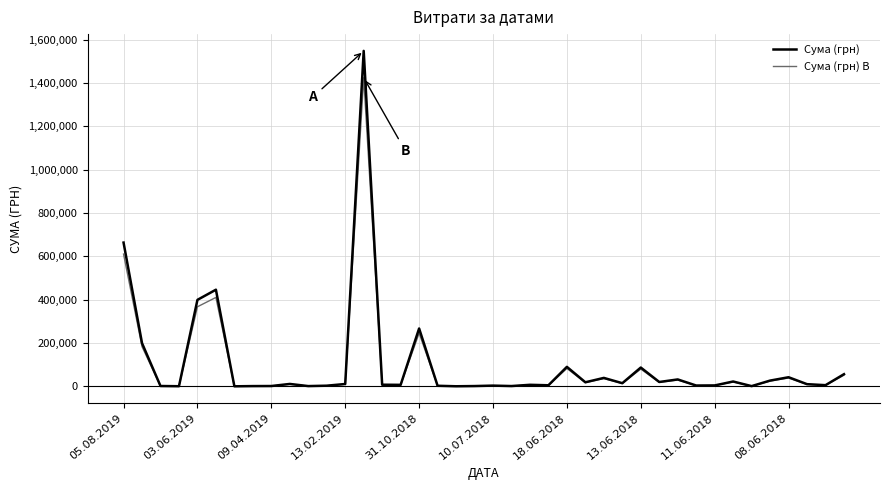

What is the maximum value for Сума (грн) B?

1424031.6